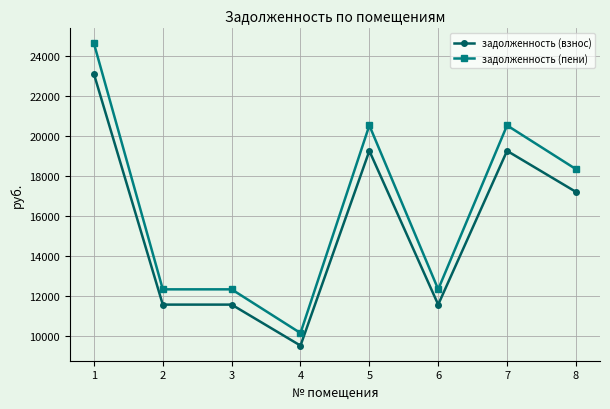

True or false: задолженность (пени) and задолженность (взнос) cross at least once.

False